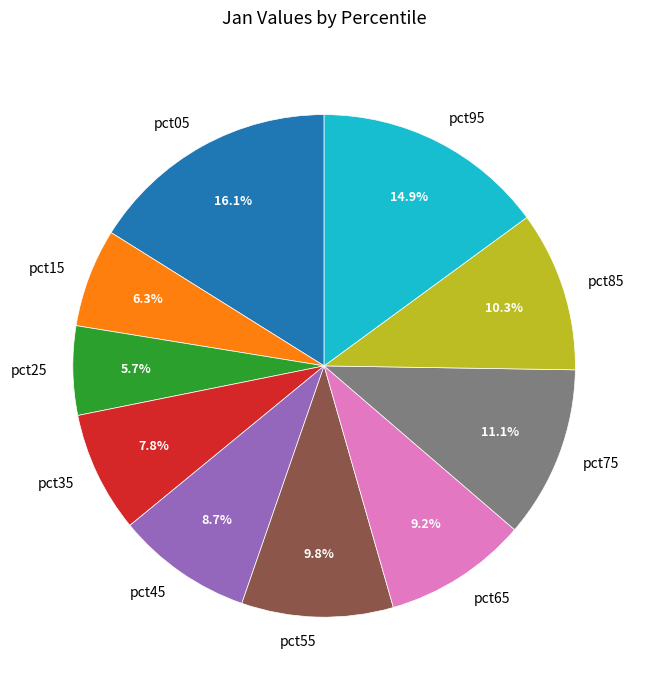

What percentage do pct55 and pct25 together represent?

15.5%